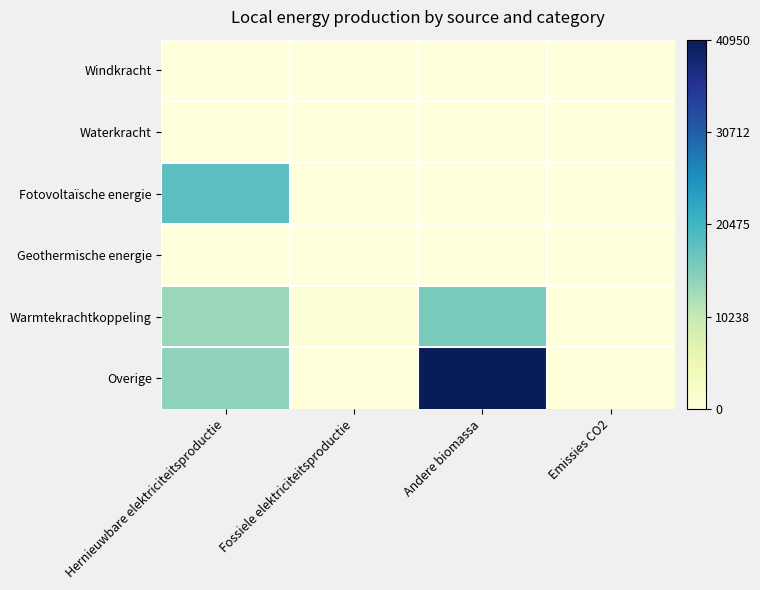

Between Fossiele elektriciteitsproductie and Andere biomassa, which is larger?

Fossiele elektriciteitsproductie